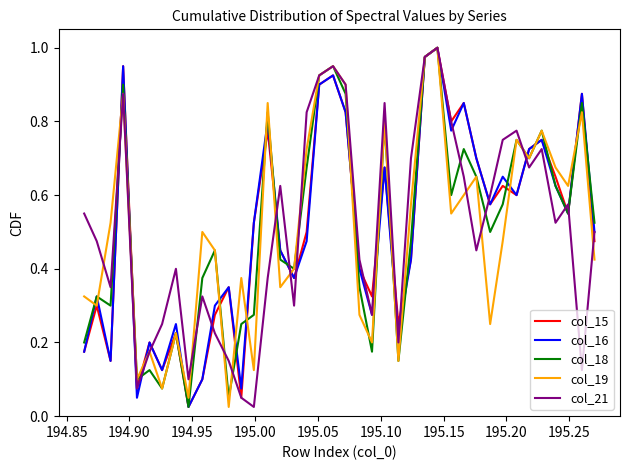

What are all the series names shown in the legend?

col_15, col_16, col_18, col_19, col_21